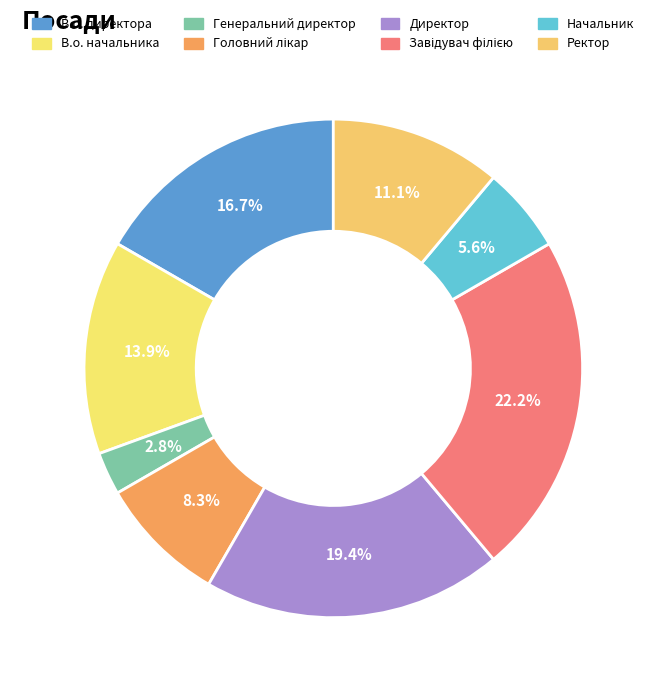

What percentage is NOT represented by Завідувач філією?

77.8%